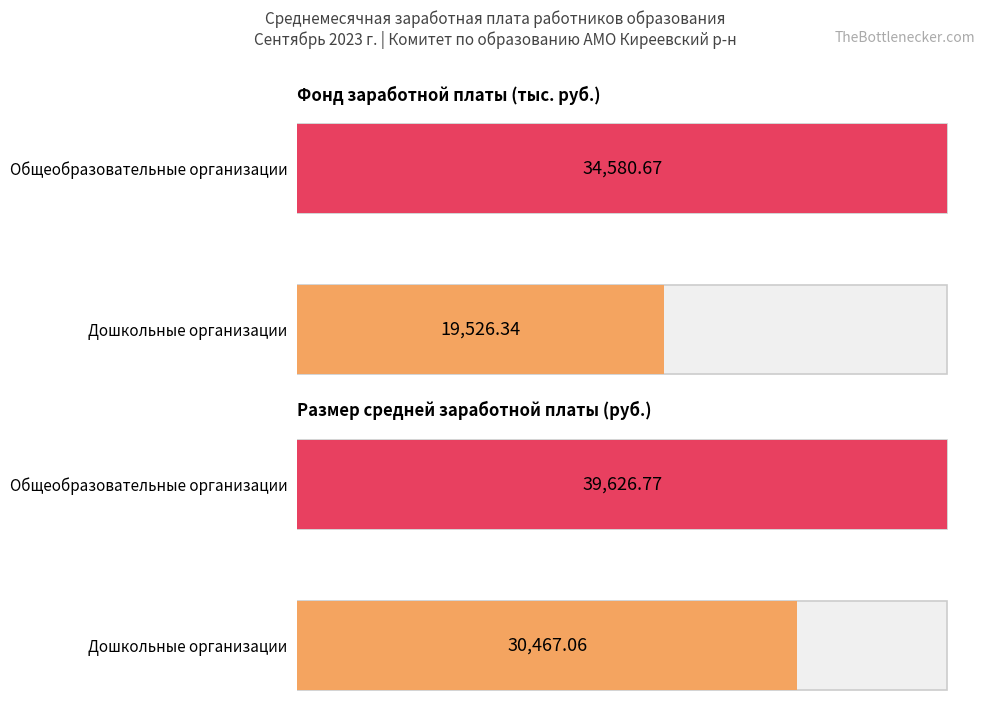

What is the greatest value displayed?

39626.8